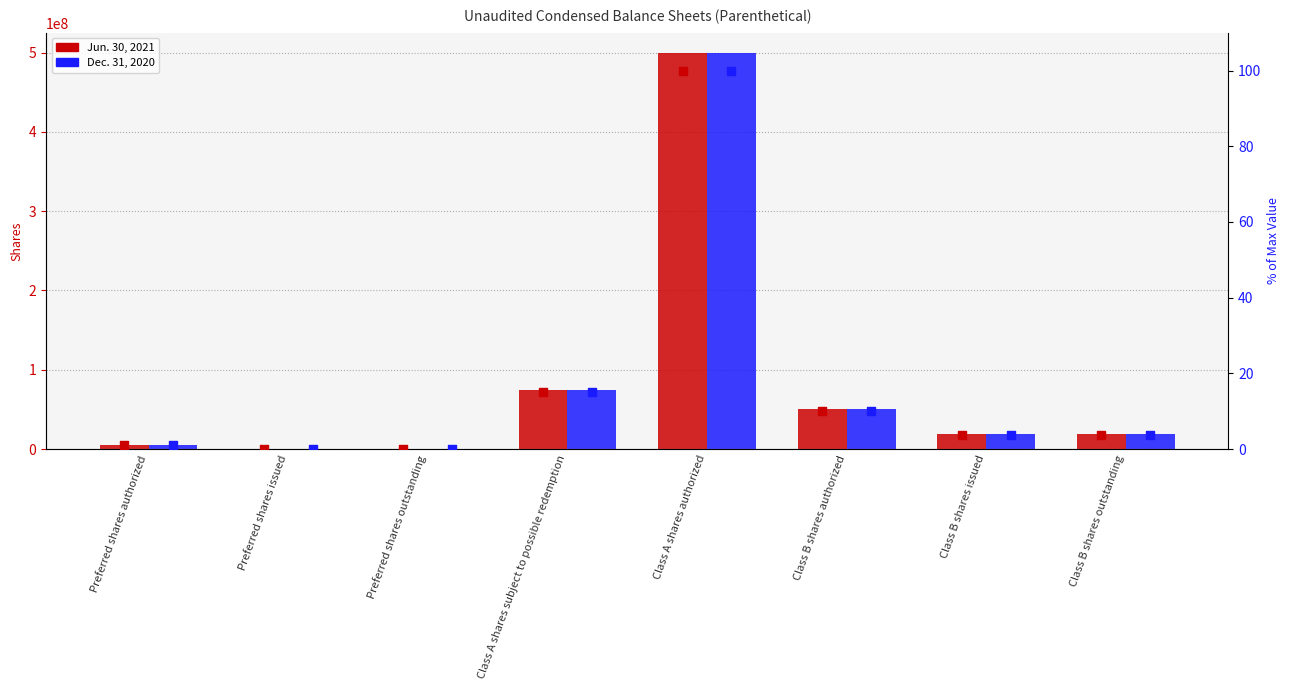

What is the total value across all series at Class B shares outstanding?

37500007.5